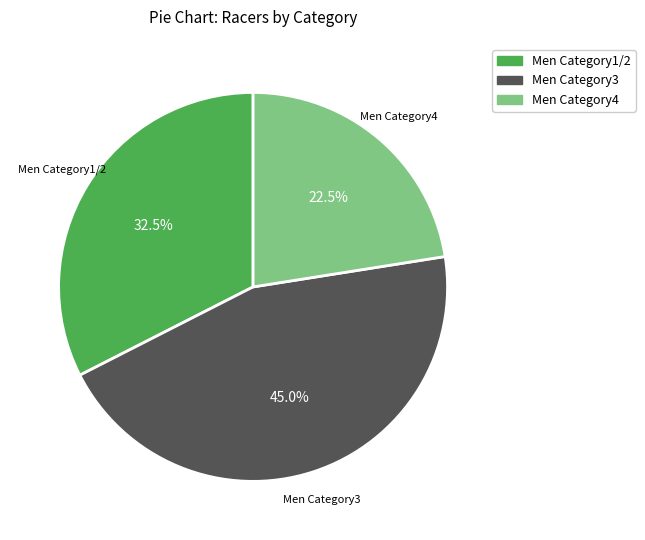

Which slice is the smallest?

Men Category4